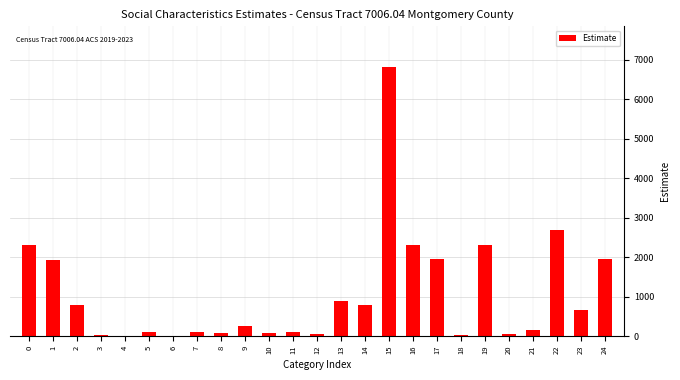

What is the greatest value displayed?

6822